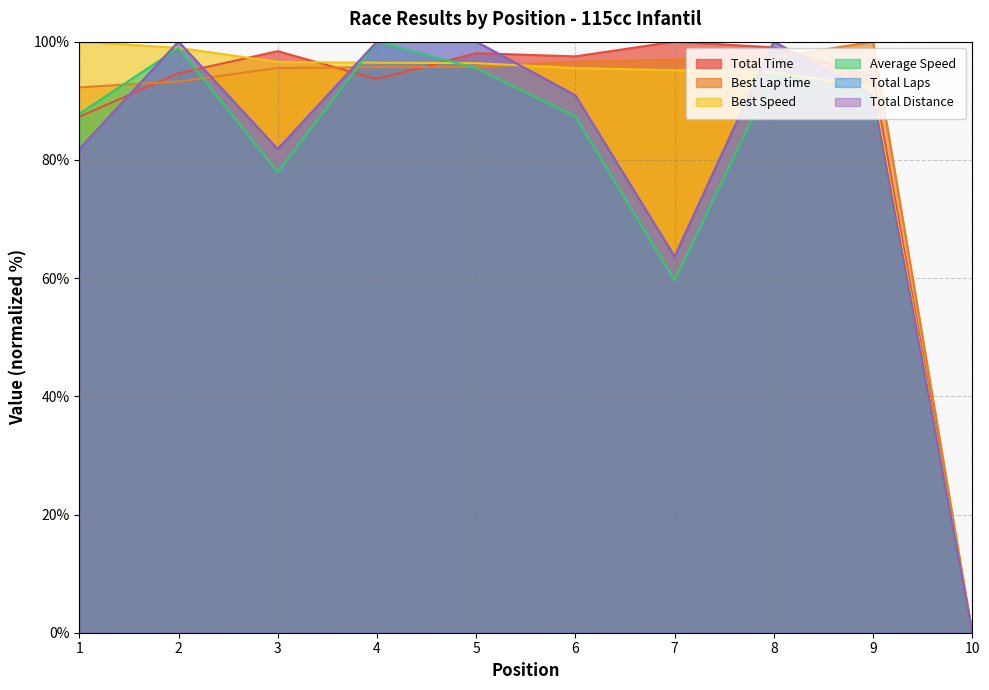

List the labels in order of Total Laps value, smallest first.

10, 7, 1, 3, 6, 9, 2, 4, 5, 8